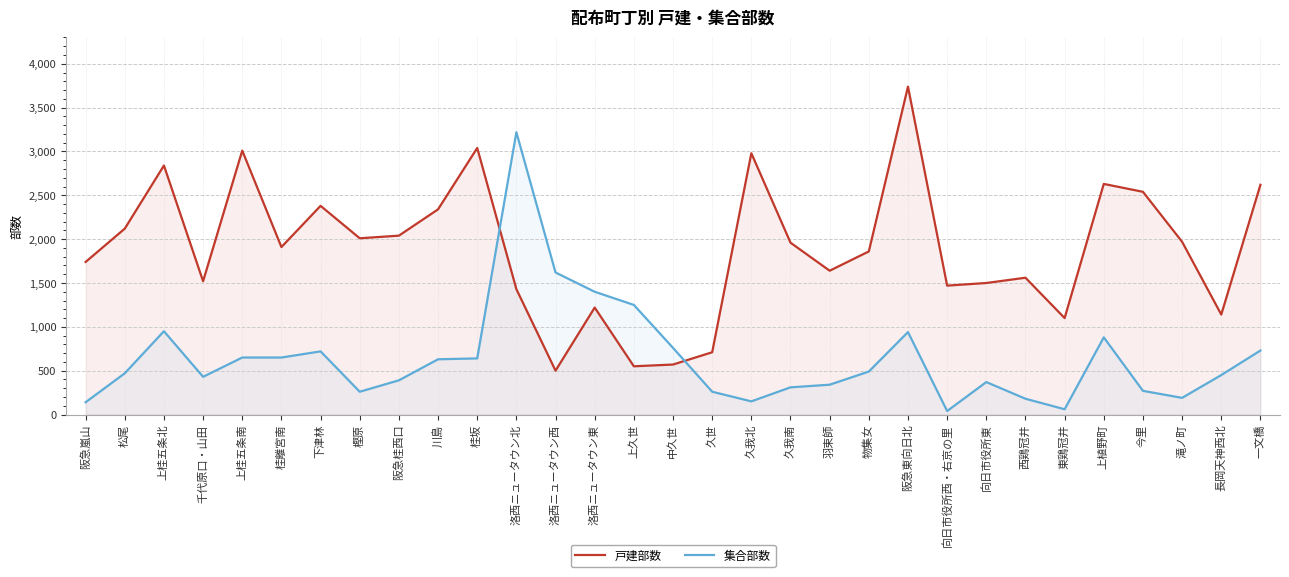

At which category does 戸建部数 reach its first local valley?

千代原口・山田